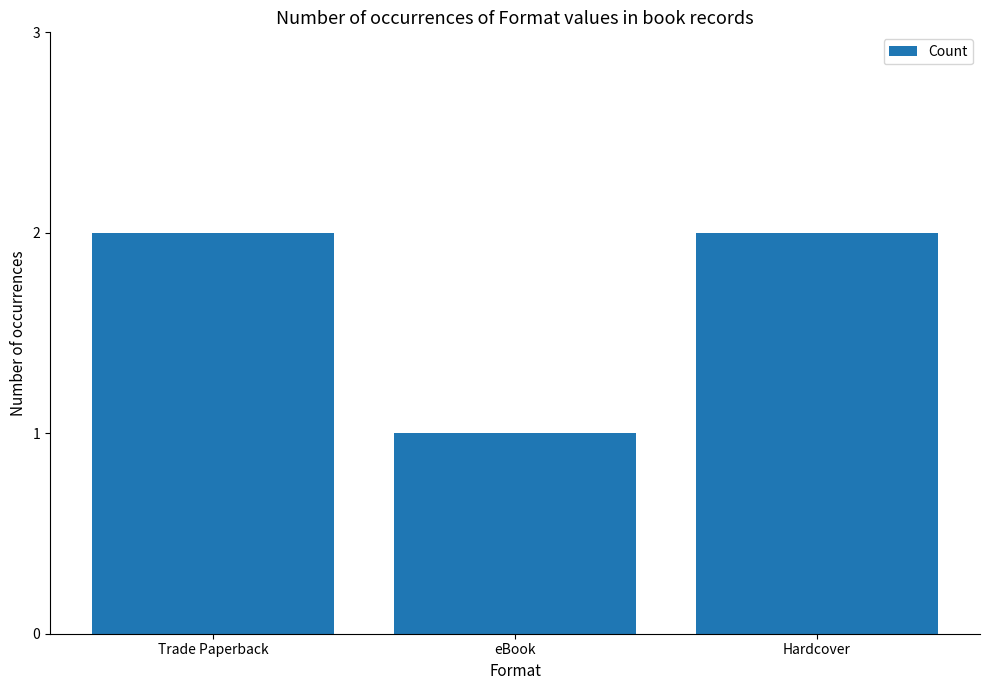

What is the difference between the maximum and minimum values?

1